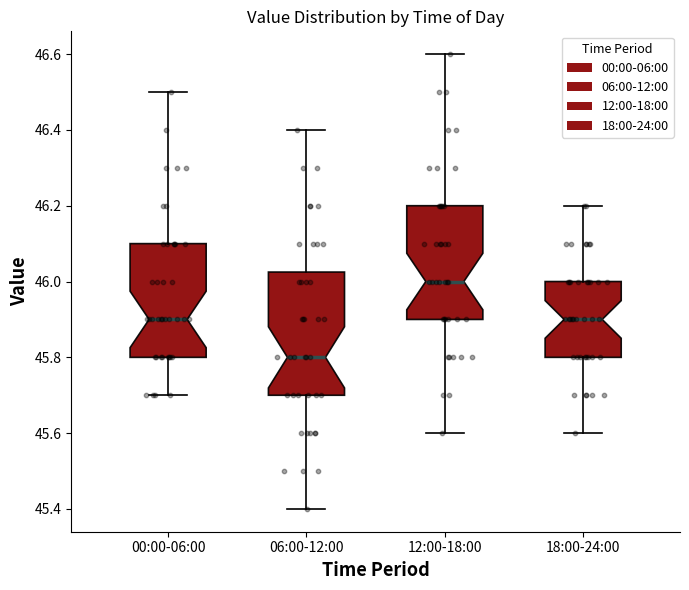

Reading left to right, transcribe this box plot: for each box, give where its median line is, the range the box spans, and where its two whiskers end, as read against the y-axis. The values are not printed on the chart, so give them approximately, as read against the axis.

00:00-06:00: median 45.90, box 45.80 to 46.10, whiskers 45.70 to 46.50
06:00-12:00: median 45.80, box 45.70 to 46.02, whiskers 45.40 to 46.40
12:00-18:00: median 46.00, box 45.90 to 46.20, whiskers 45.60 to 46.60
18:00-24:00: median 45.90, box 45.80 to 46.00, whiskers 45.60 to 46.20